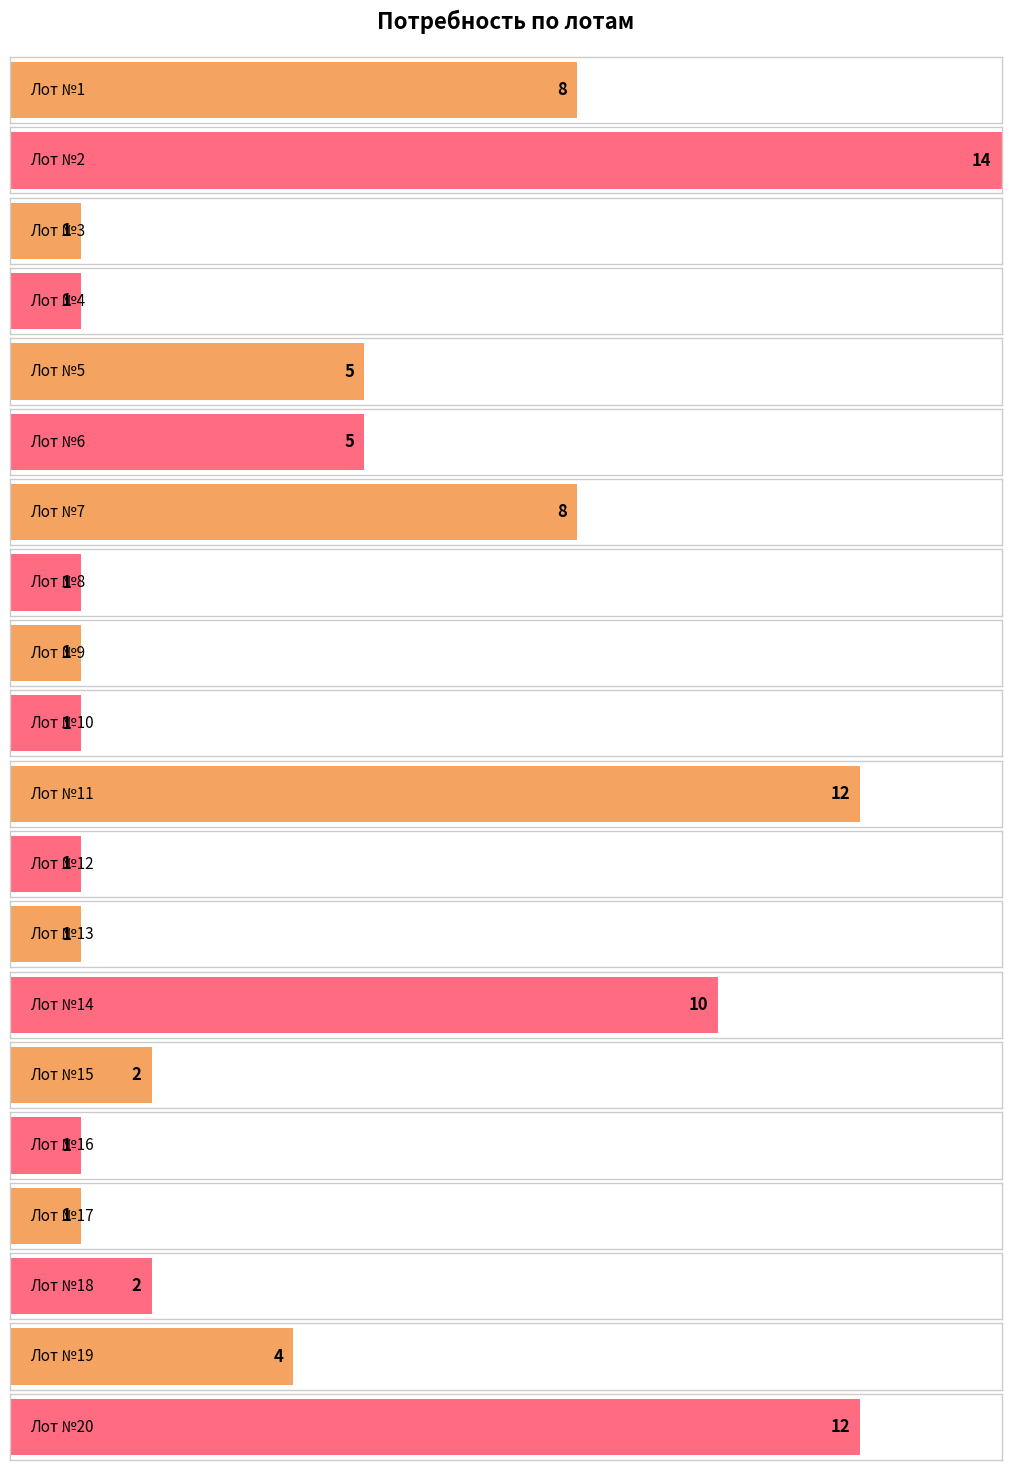

What is the sum of all values?

91